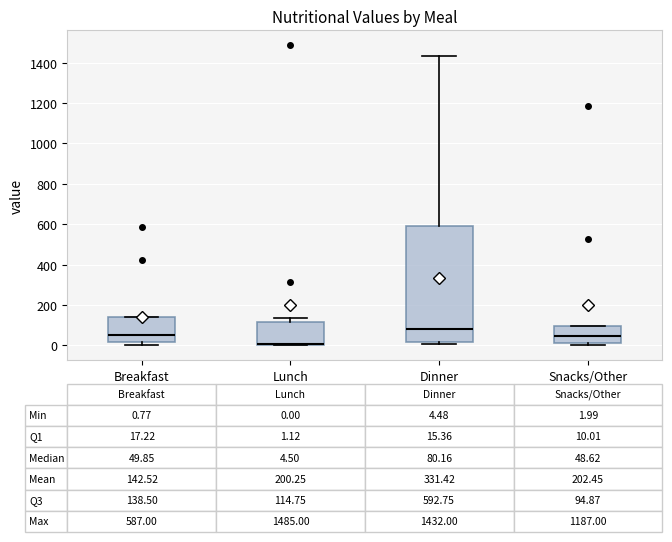

Comparing the boxes themselves (not the whiskers), which one is the tallest?

Dinner